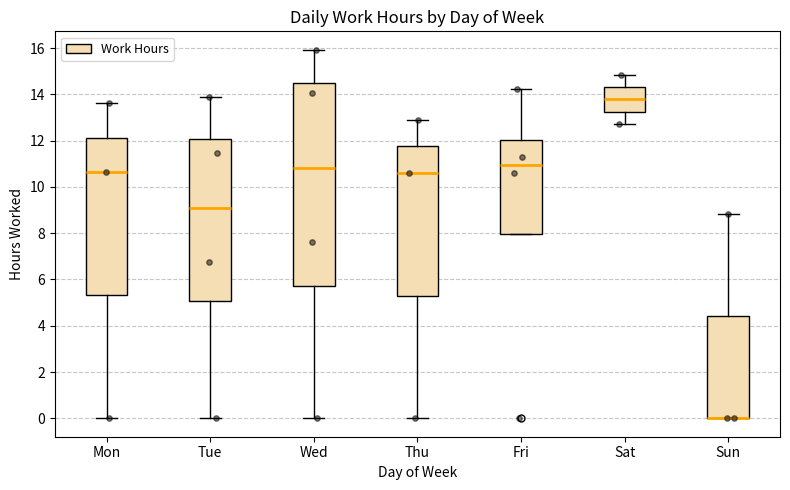

Where is the upper edge of the box for Wed on the y-axis? The values are not printed on the chart, so give them approximately, as read against the axis.

14.6